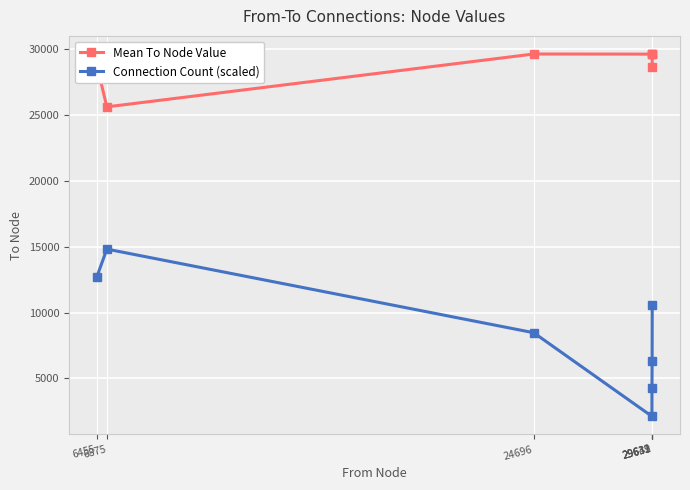

True or false: Mean To Node Value and Connection Count (scaled) intersect in this chart.

False